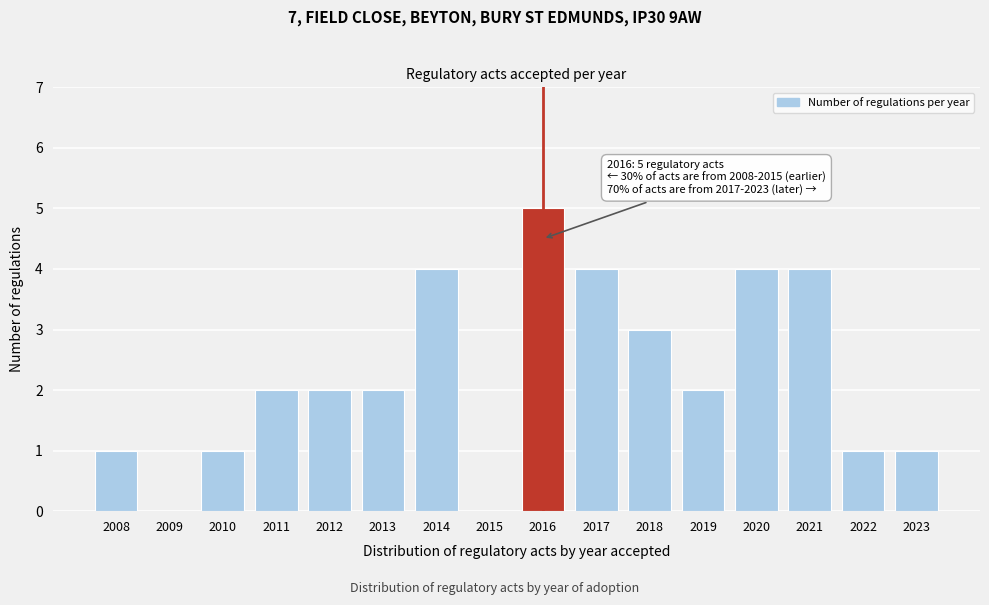

Reading right to left, transcribe all the data shown in this chart.

2023=1	2022=1	2021=4	2020=4	2019=2	2018=3	2017=4	2016=5	2015=0	2014=4	2013=2	2012=2	2011=2	2010=1	2009=0	2008=1